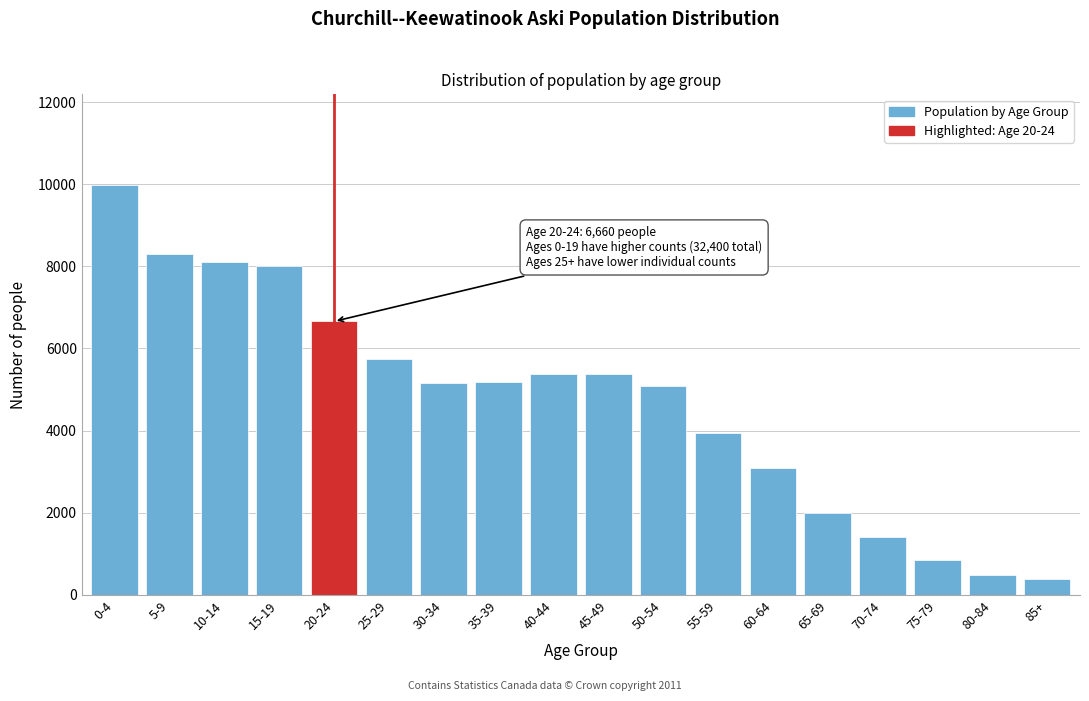

What is the label of the 2nd bar from the right?

80-84